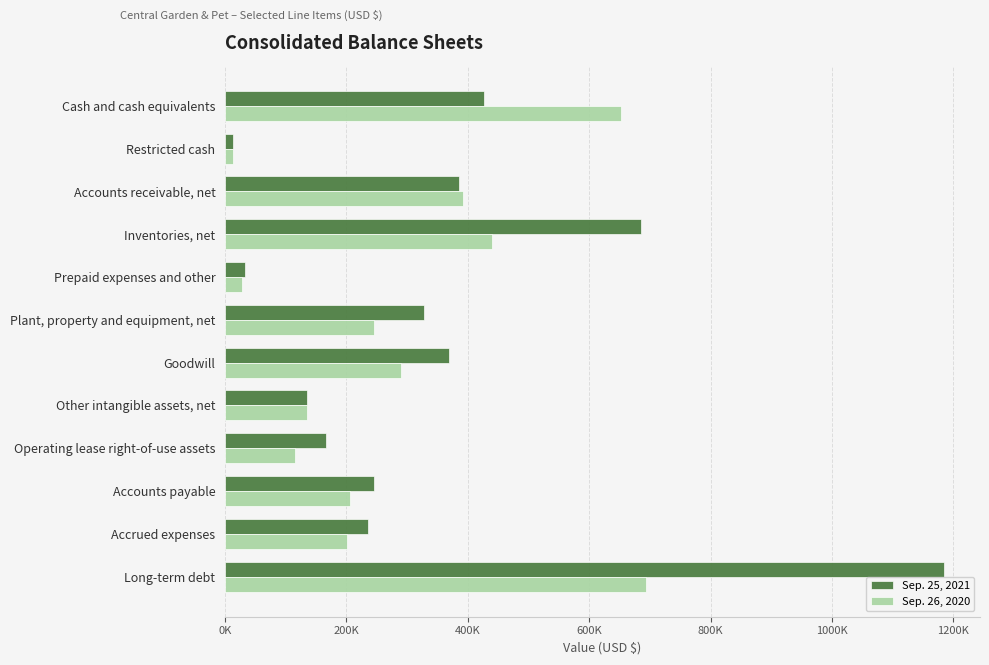

What are all the series names shown in the legend?

Sep. 25, 2021, Sep. 26, 2020